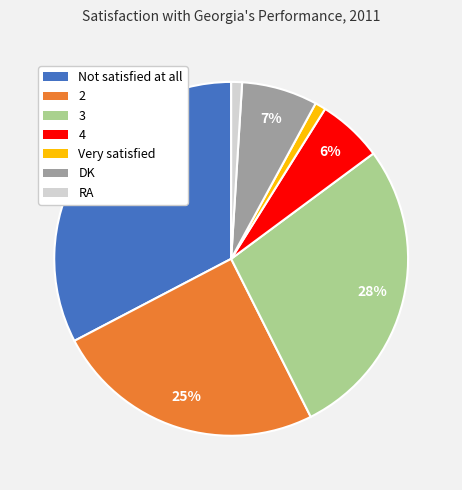

How many segments does this pie chart have?

7